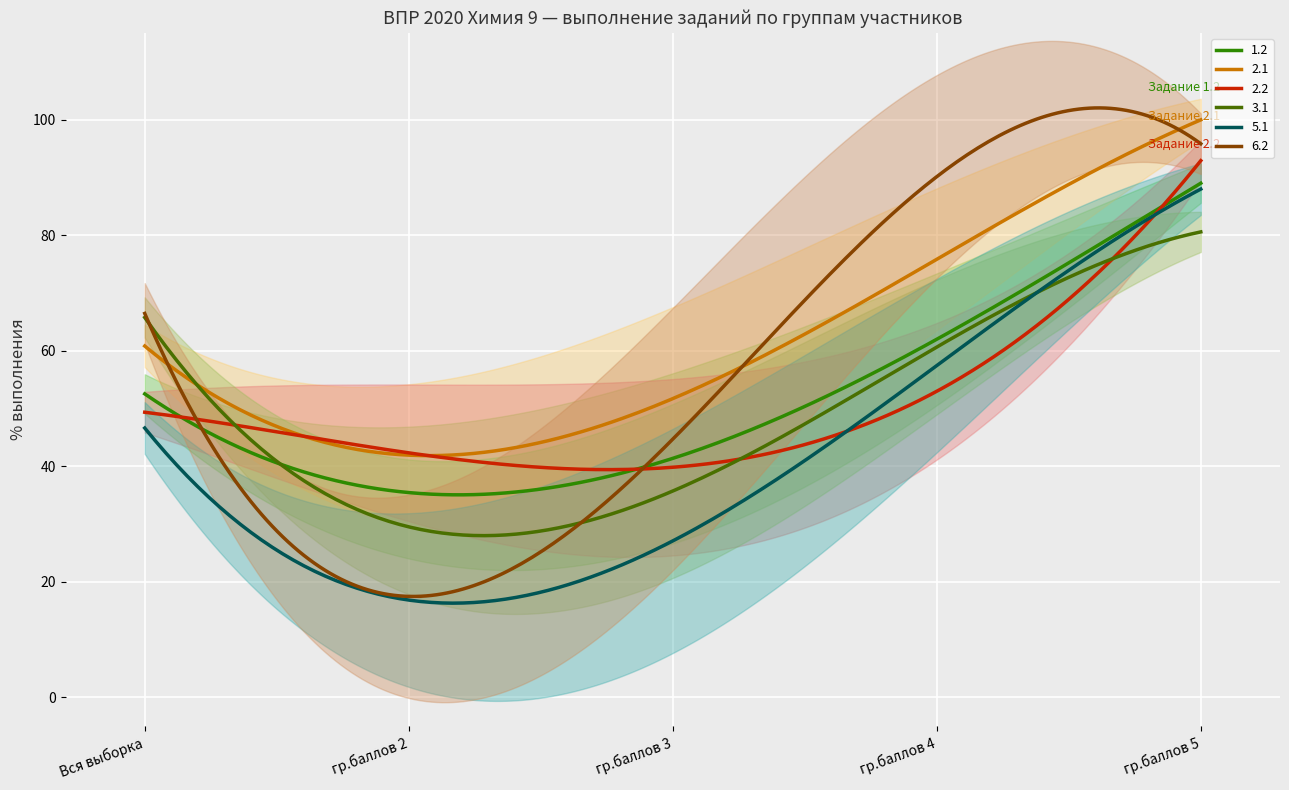

Which series has the largest range (max minus min)?

6.2